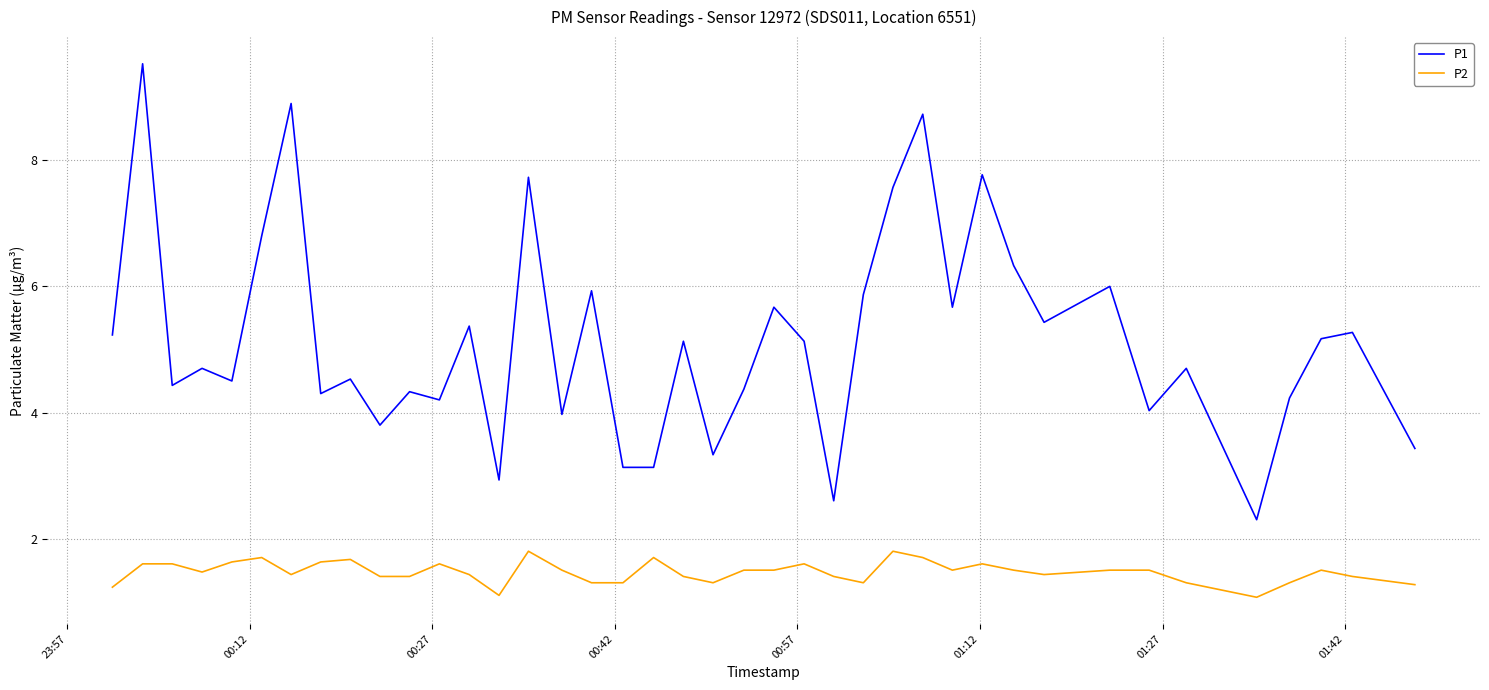

True or false: P2 and P1 cross at least once.

False